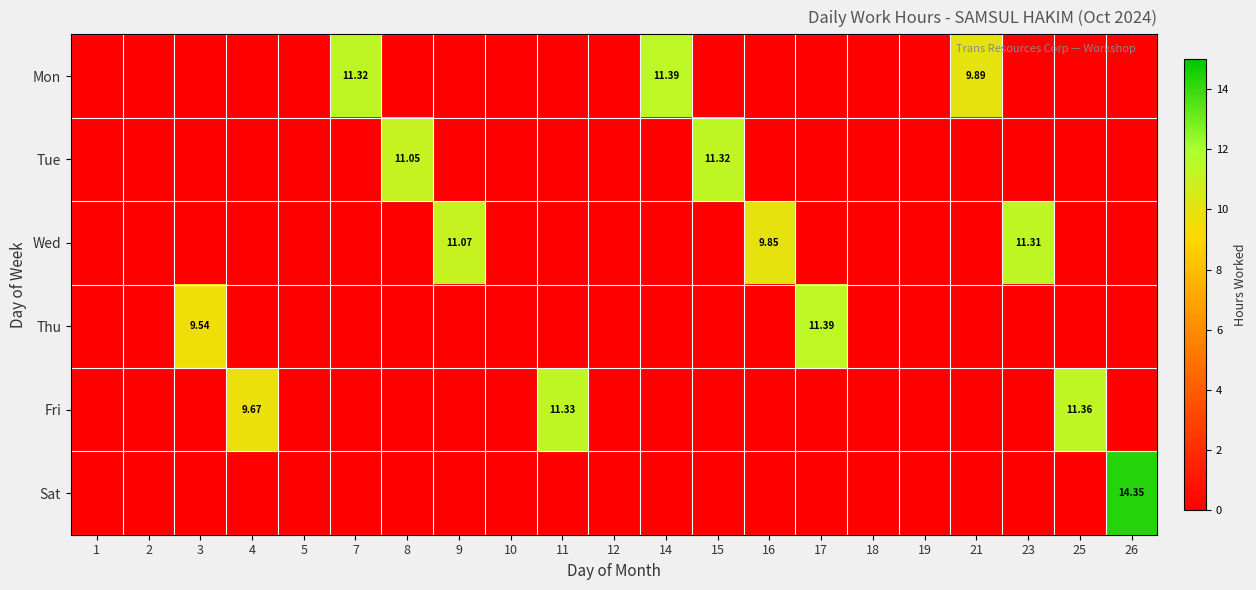

Rank the series by their maximum value, from highest to lowest.

Sat, Mon, Thu, Fri, Tue, Wed